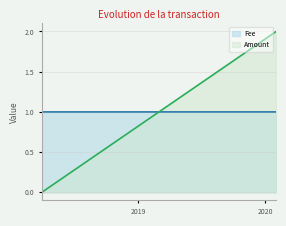

At how many categories does at least one series exceed 1?

1